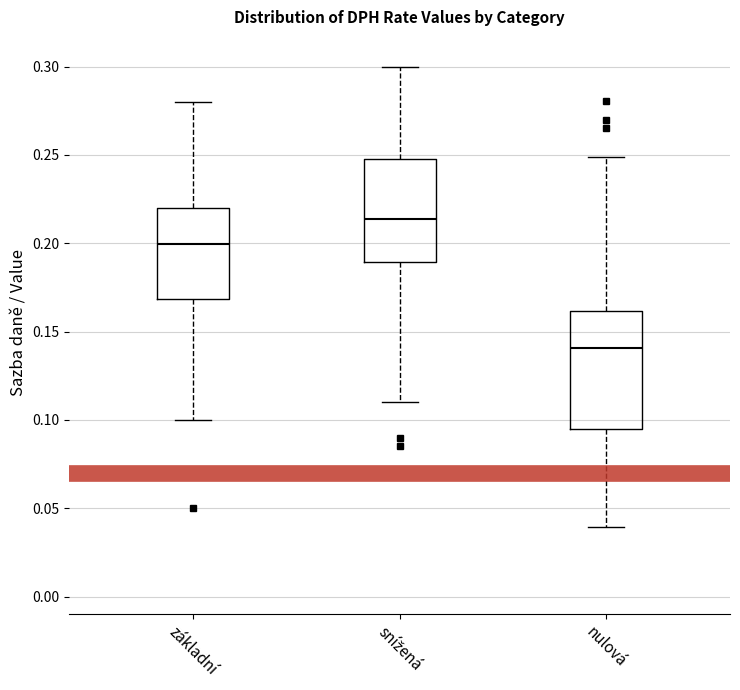

Which box's median line is the highest?

snížená